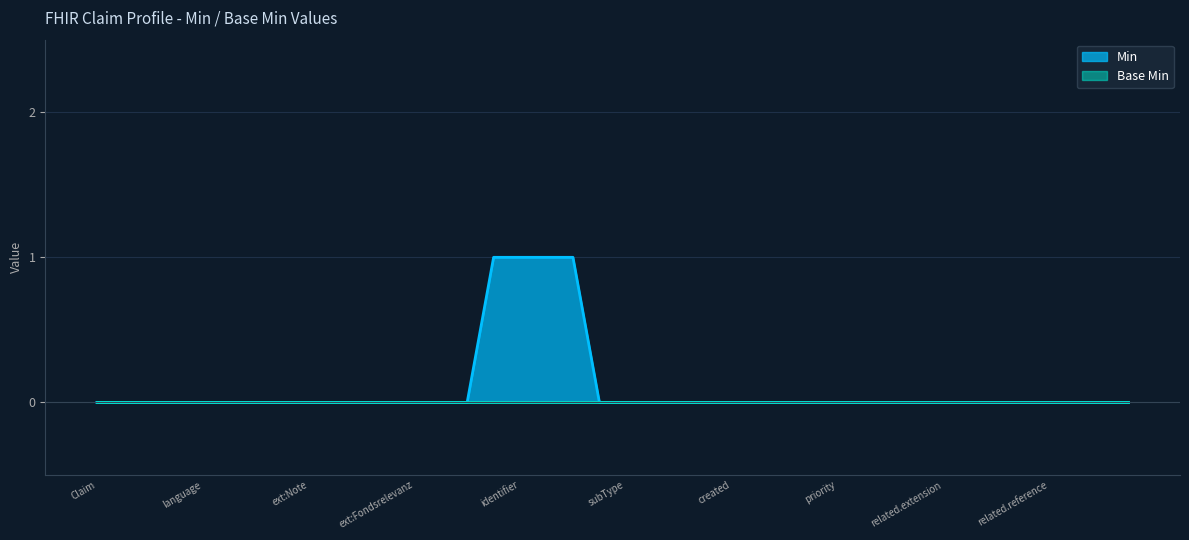

Count the number of categories in the chart.

40